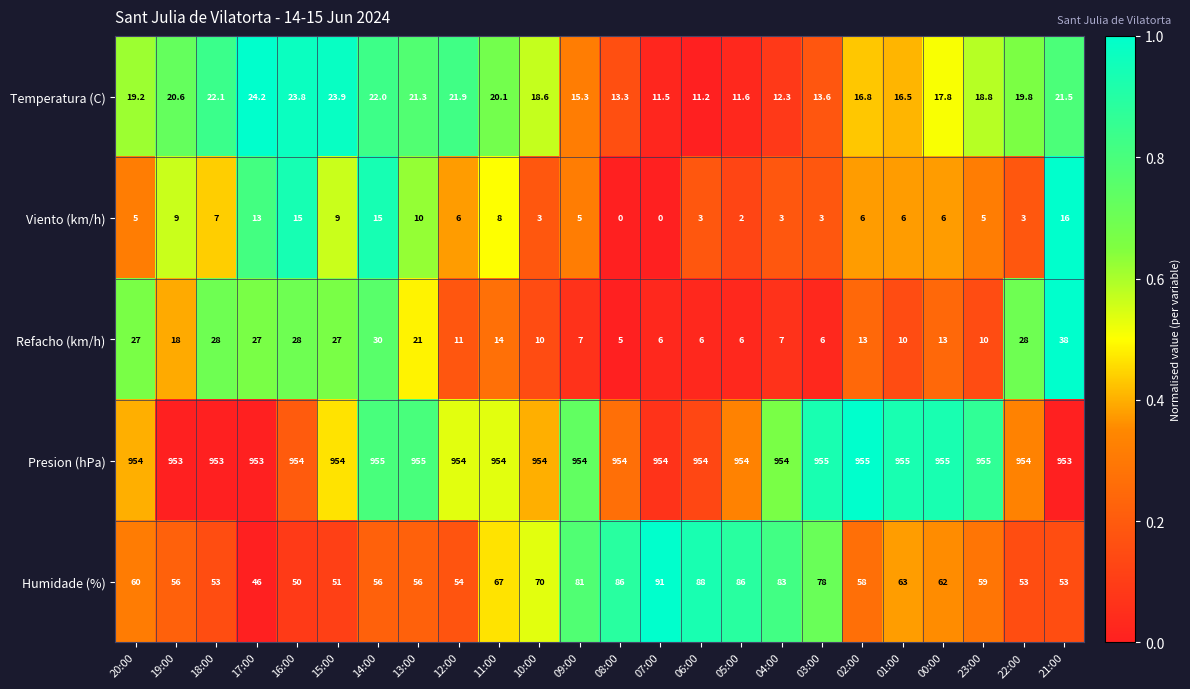

What is the lowest value of the Refacho (km/h) series?

5.0